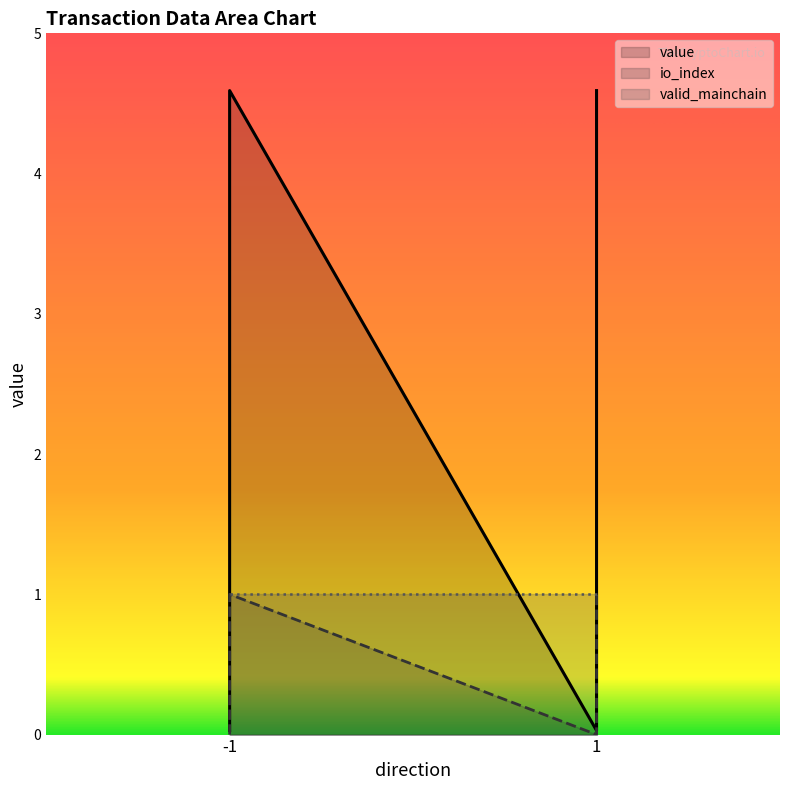

The value of value at 1 is 1.7. True or false?

False